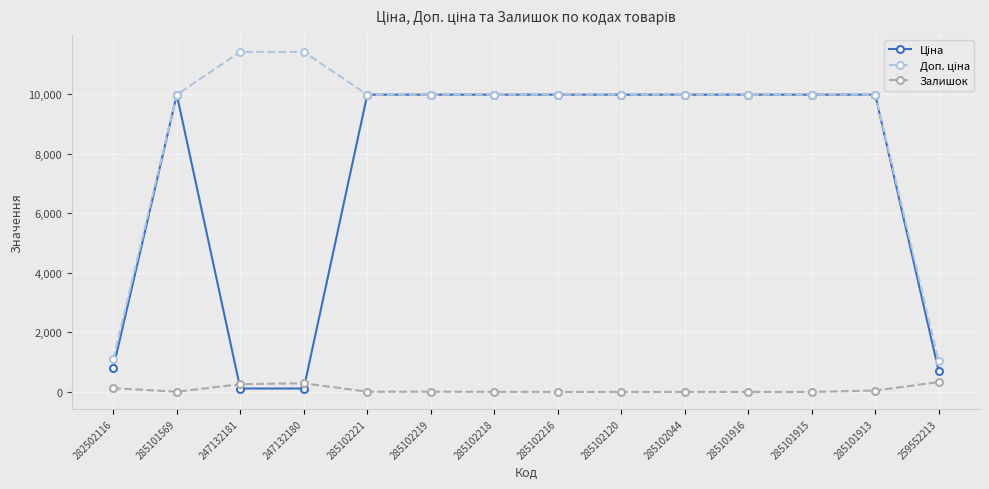

How many data points does each series have?

14